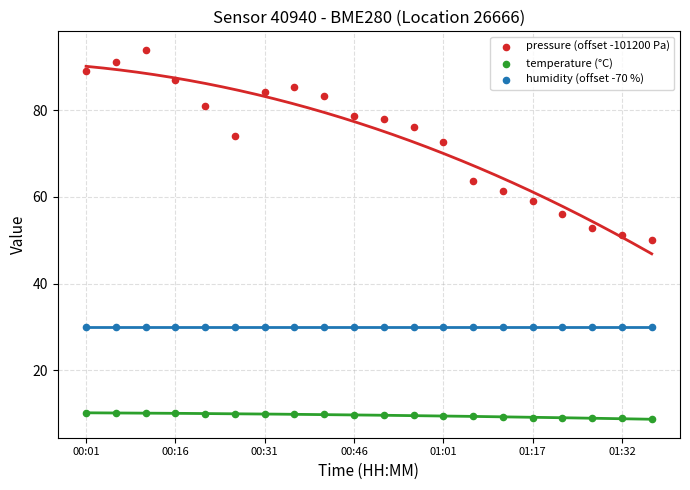

Which series contains the lowest Y value?

temperature (°C)